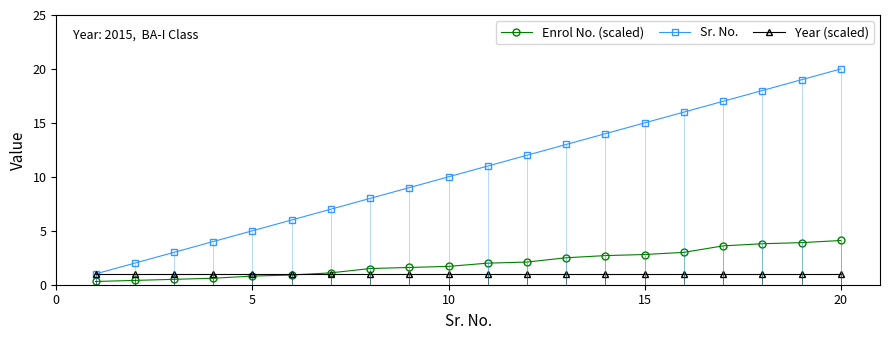

True or false: Sr. No. and Enrol No. (scaled) cross at least once.

False